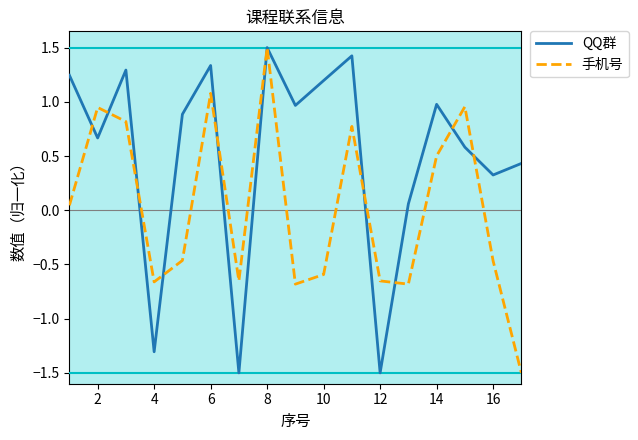

What is the smallest value displayed?

-1.5